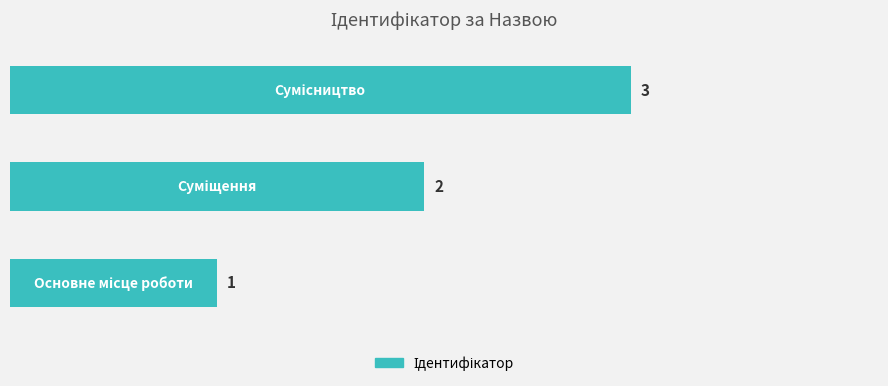

What is the average value?

2